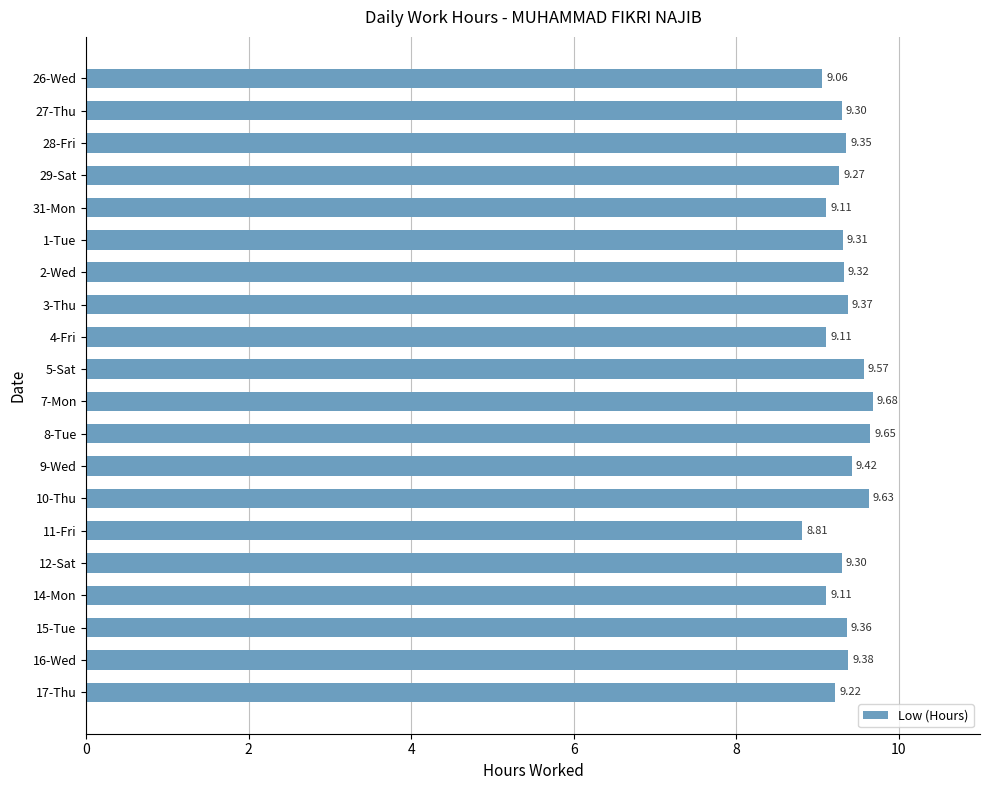

What is the sum of all values?

186.3